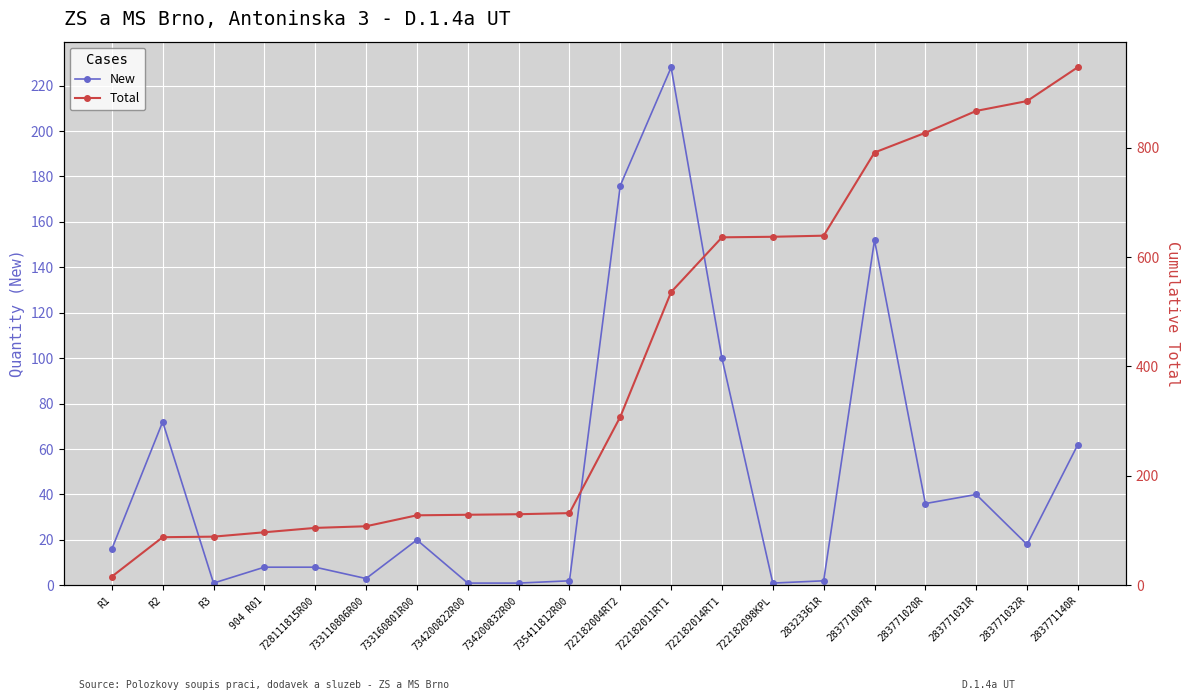

Is it true that New equals 228 at 722182011RT1?

True